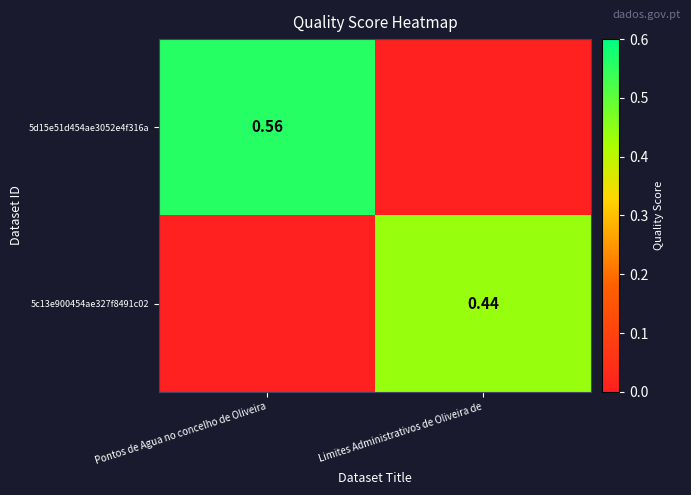

Which category has the lowest value in the 5c13e900454ae327f8491c02 series?

Pontos de Agua no concelho de Oliveira